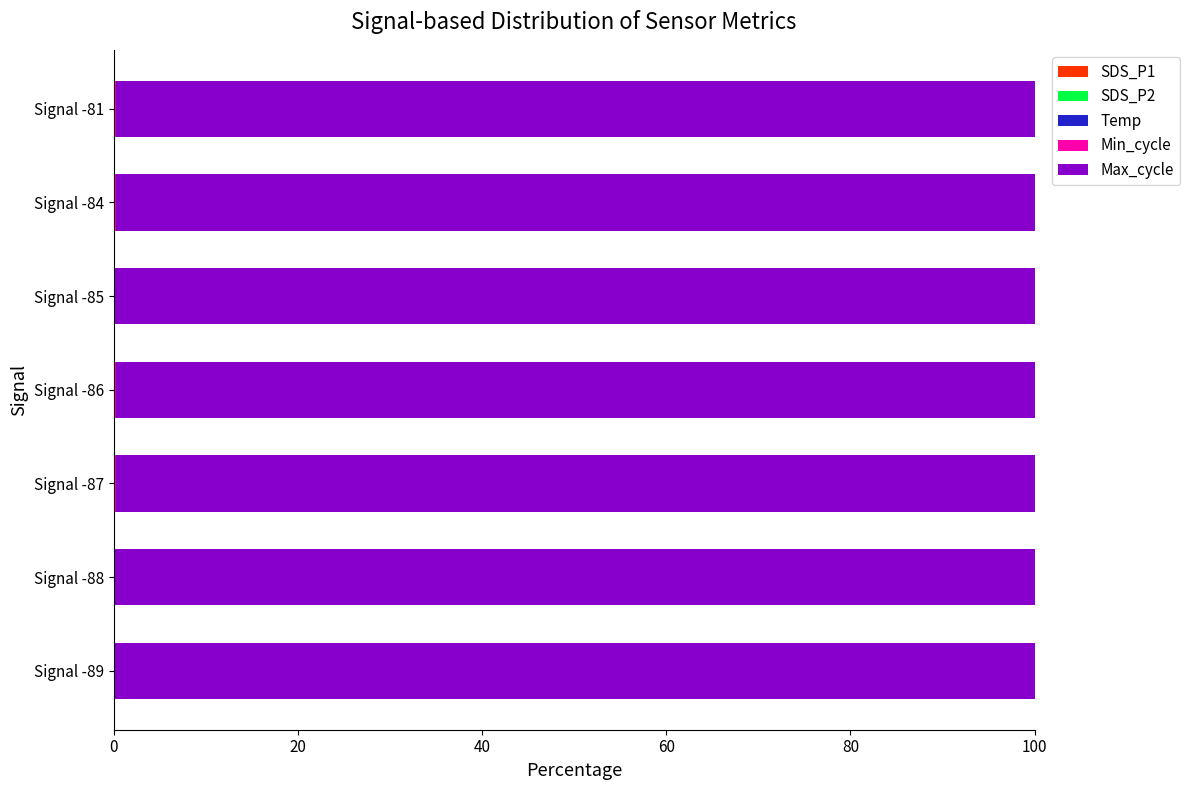

Where is Max_cycle nearest to the value 99?

6